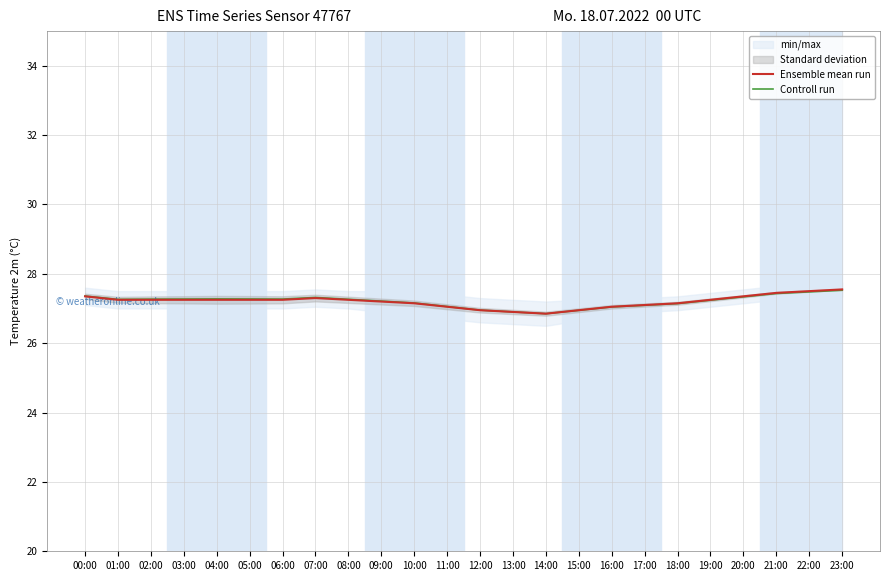

What is the label of the 14th point from the left?

13:00